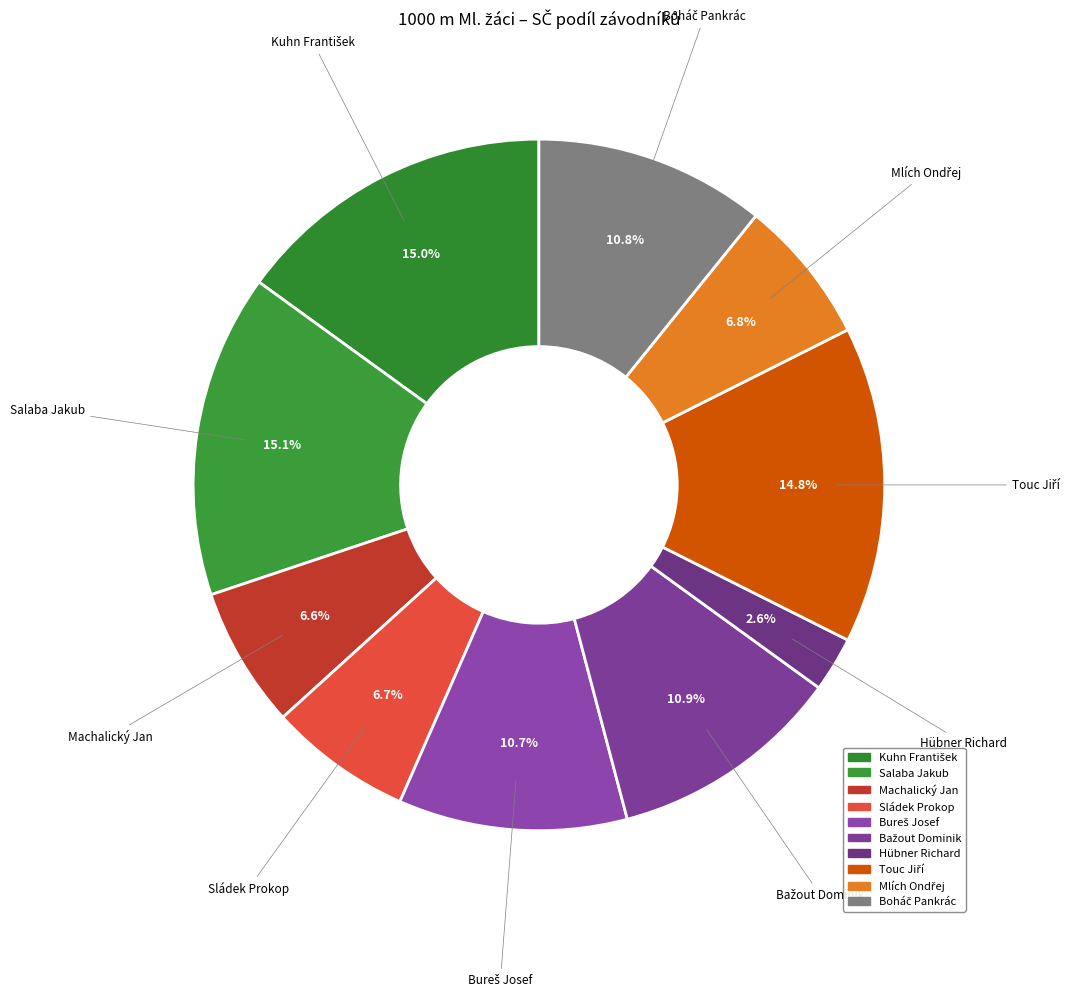

Which category has the smallest portion of the pie?

Hübner Richard